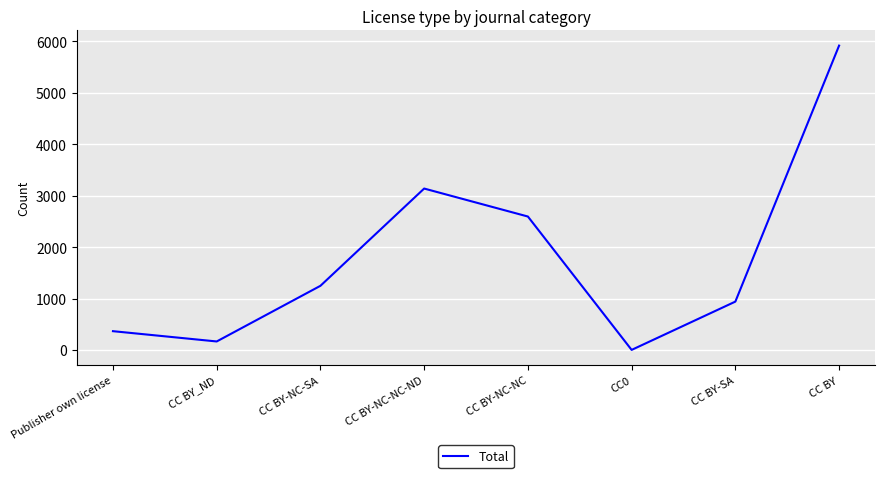

What is the sum of the values at CC BY-NC-NC and Publisher own license?

2959